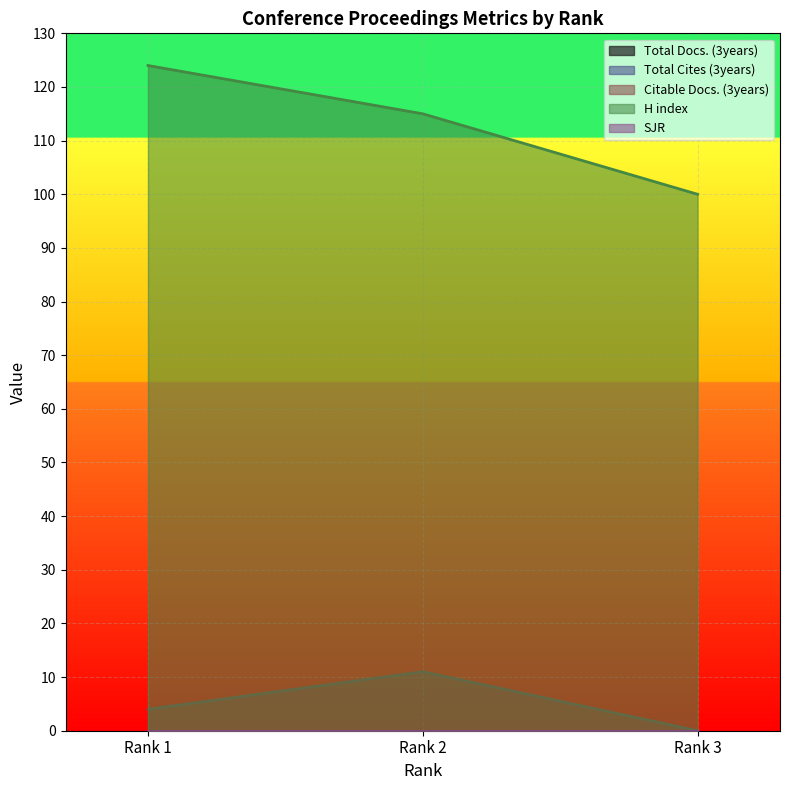

What is the spread (max minus min) of values at Rank 1?

124